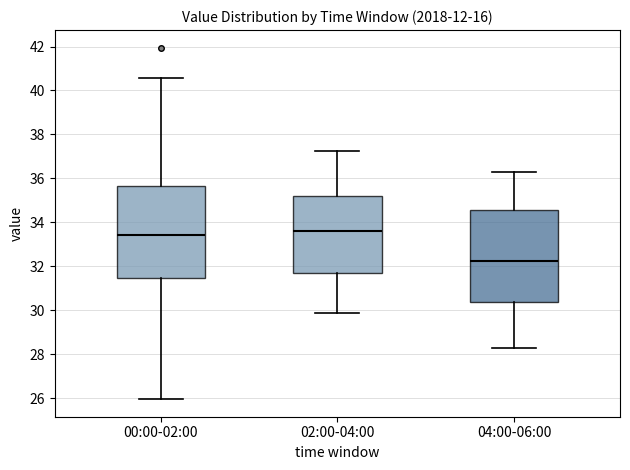

Where does the lower whisker of the box for 00:00-02:00 end on the y-axis? The values are not printed on the chart, so give them approximately, as read against the axis.

26.0